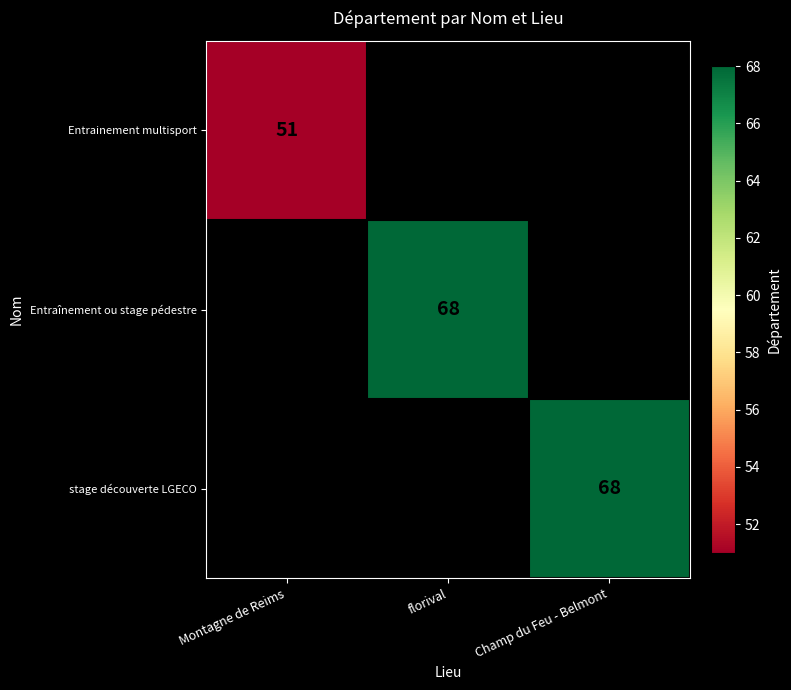

The value of Entrainement multisport at Montagne de Reims is 71. True or false?

False